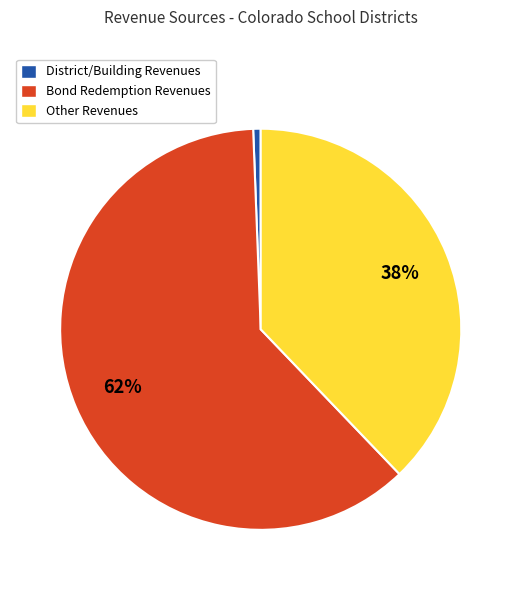

Is the sum of Bond Redemption Revenues and District/Building Revenues greater than half?

Yes